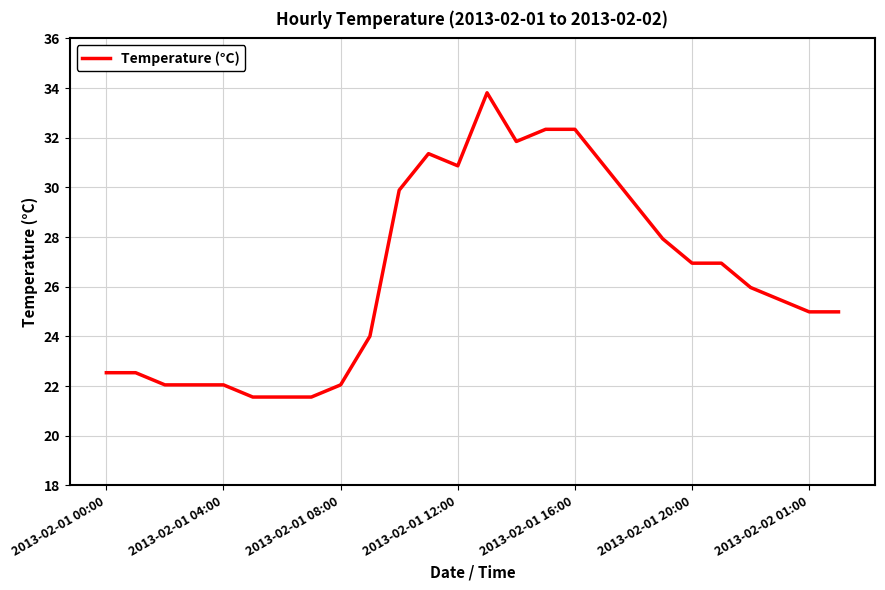

What is the average value?

26.5